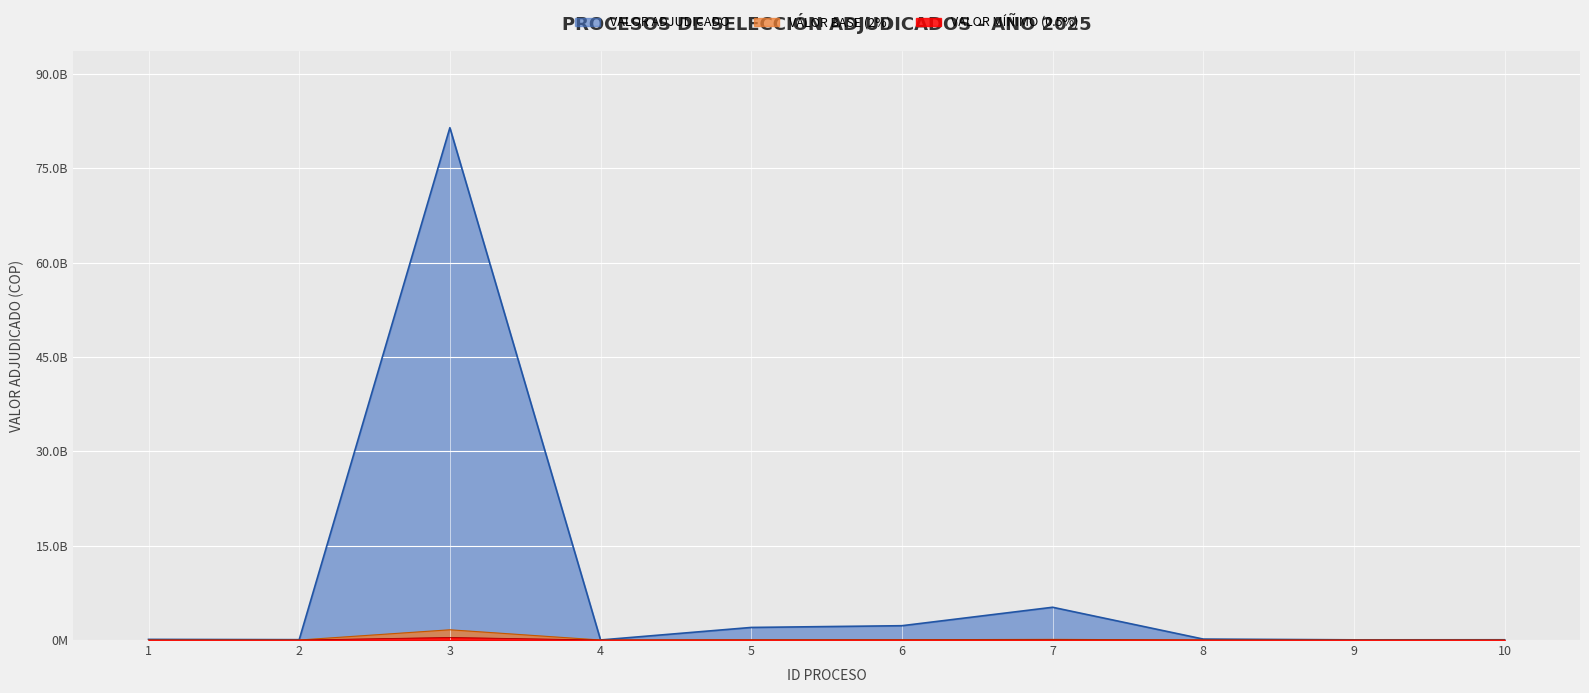

What is the difference between the maximum and minimum values?

81443783093